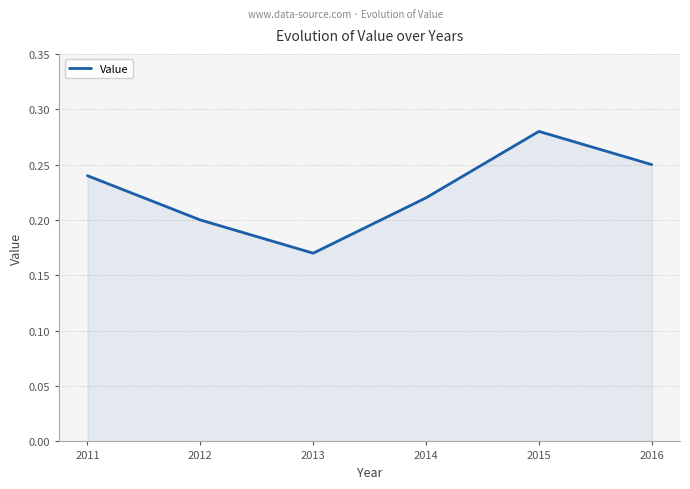

Rank the categories by value from highest to lowest.

2015, 2016, 2011, 2014, 2012, 2013